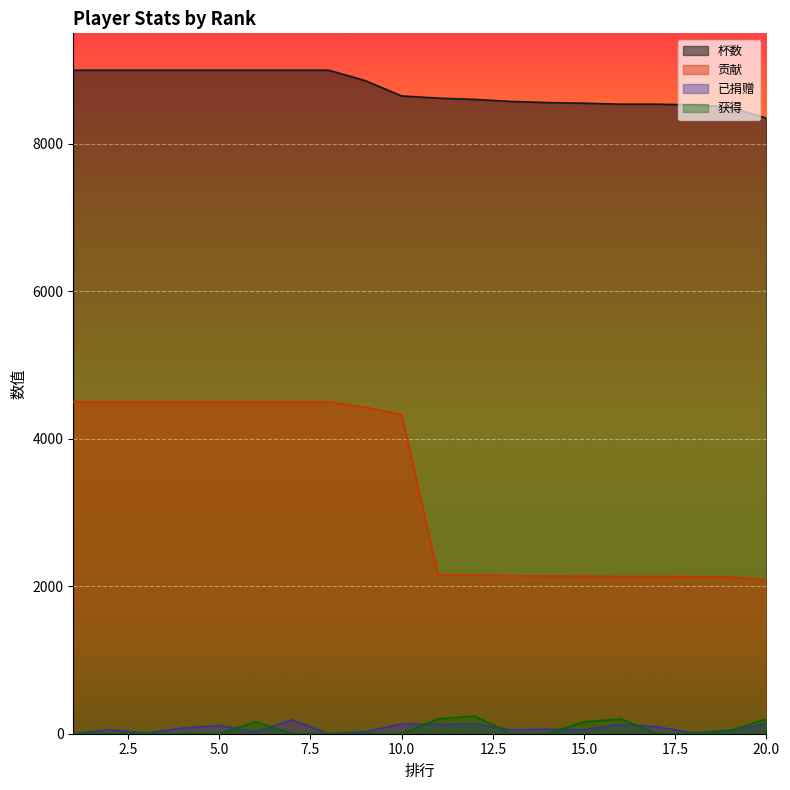

What is the sum of the 获得 values at 17 and 19?

40